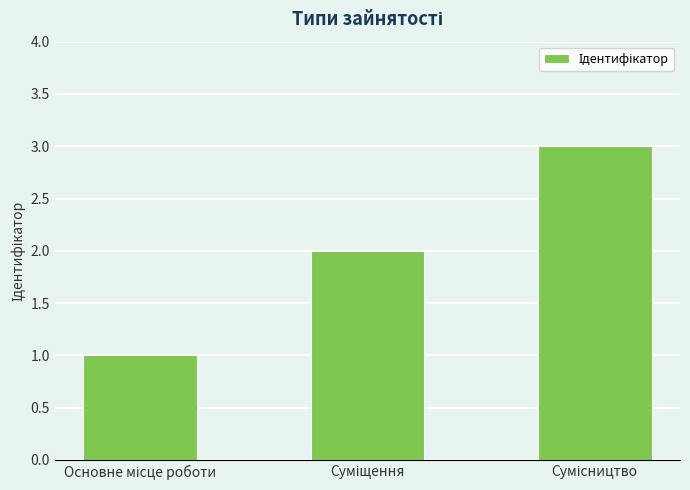

How many bars are there in total?

3